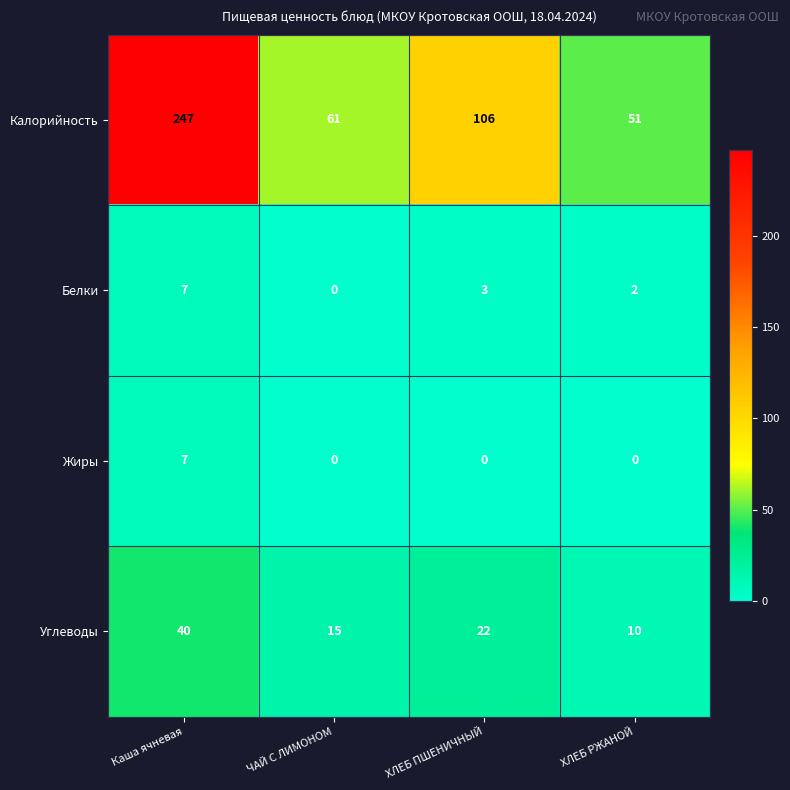

What is the average value of the Белки series?

3